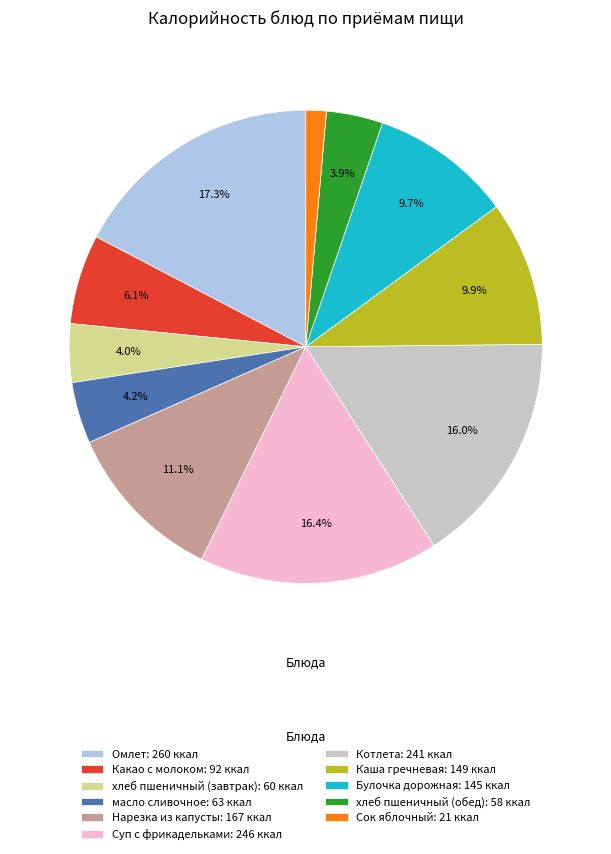

Is Котлета the majority of the pie?

No